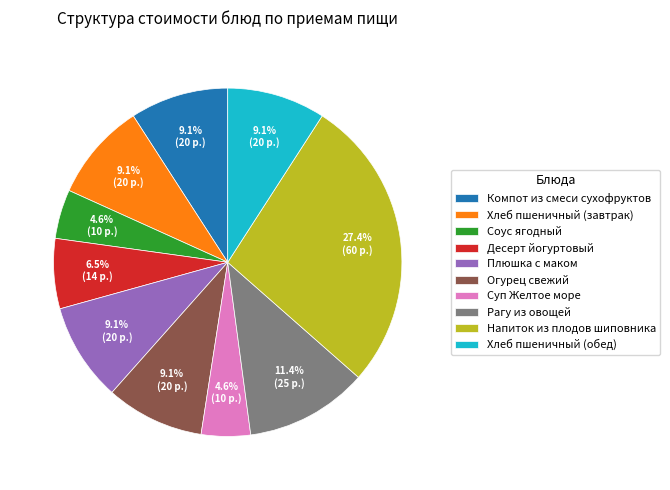

How many segments does this pie chart have?

10